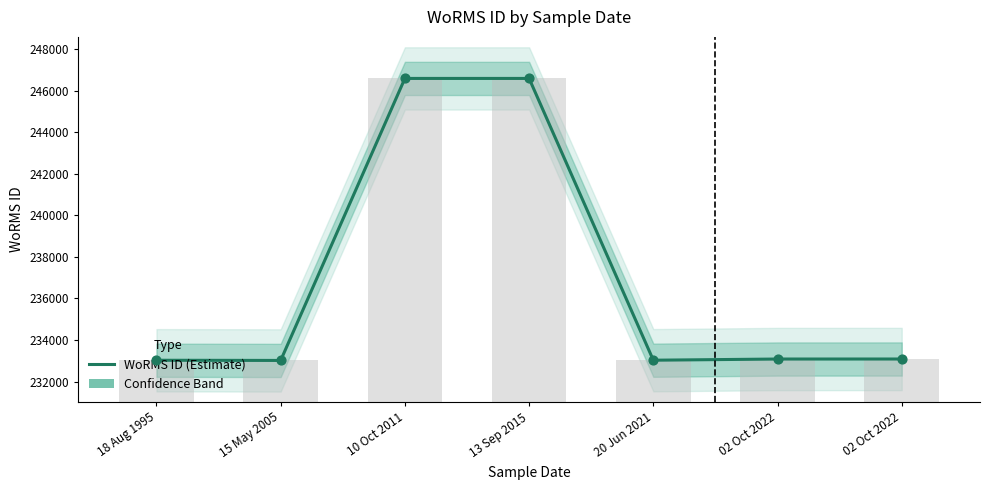

What is the ratio of the value at 10 Oct 2011 to the value at 18 Aug 1995?

1.1